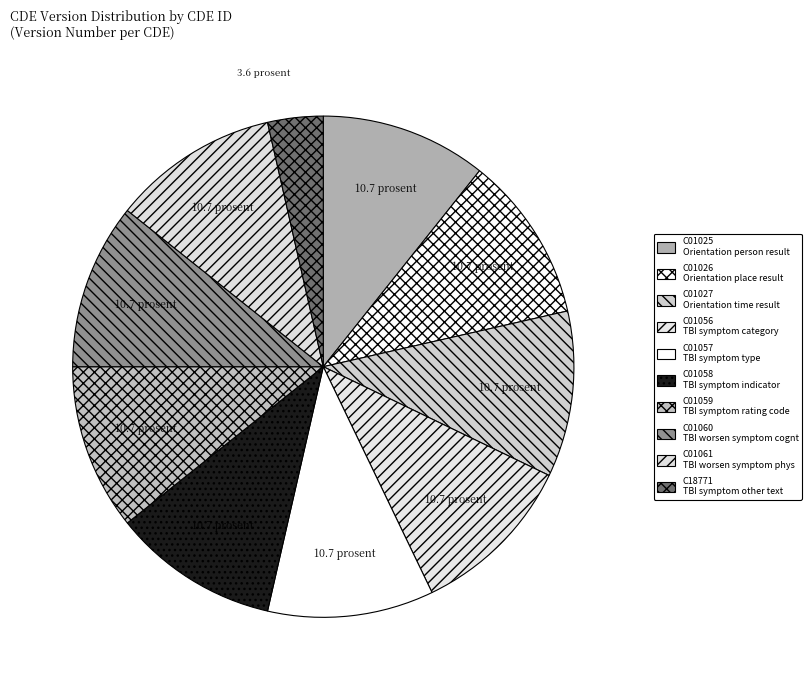

How many slices are in this pie chart?

10